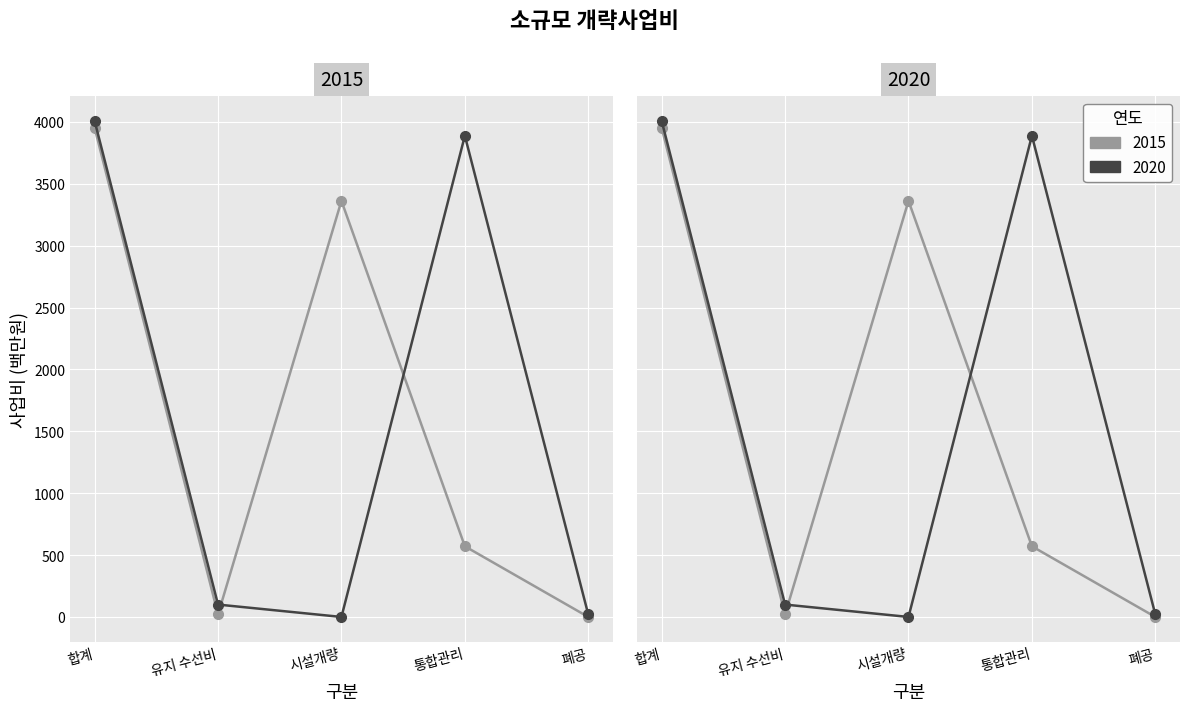

True or false: 2020 and 2015 intersect in this chart.

True